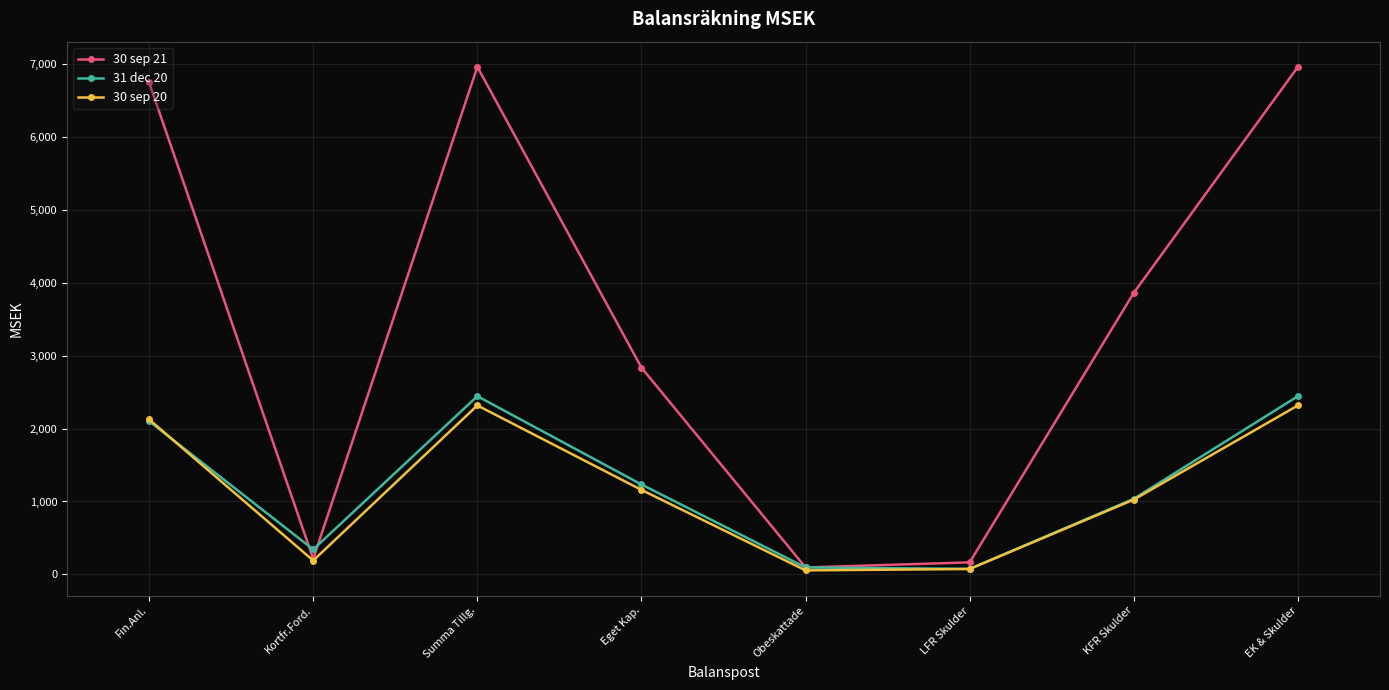

Where is the first local maximum for 31 dec 20?

Summa Tillg.